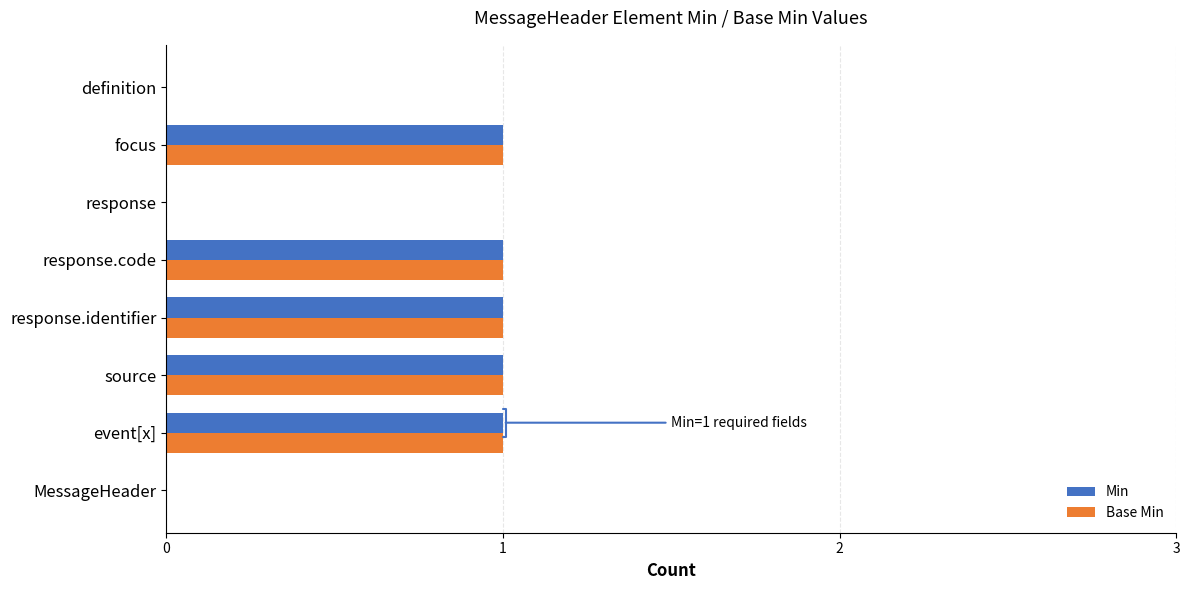

The Base Min series shows 0 at focus. True or false?

False